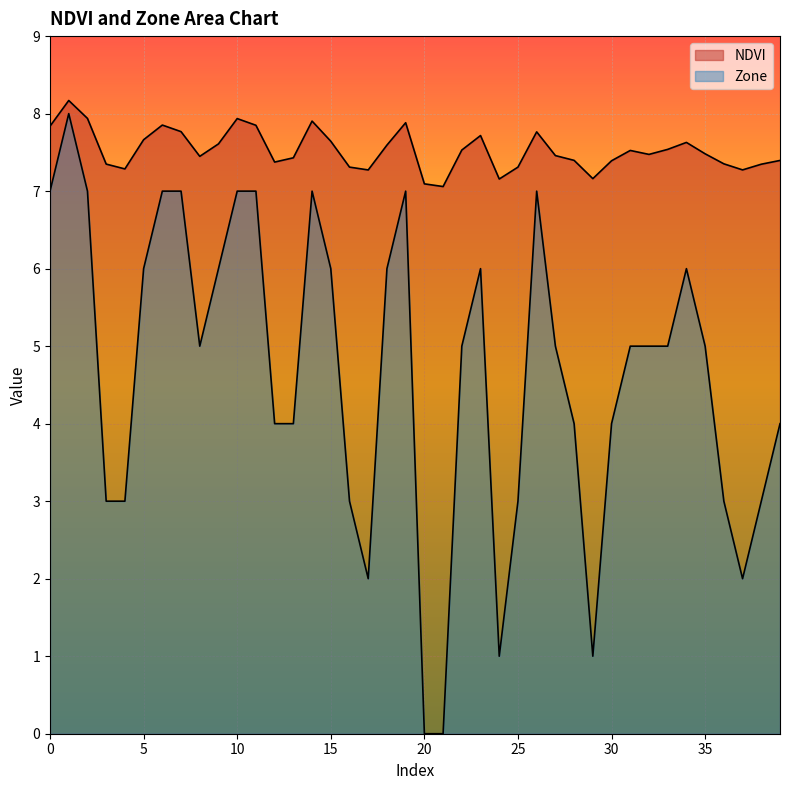

The Zone series shows 7.0 at 26. True or false?

True